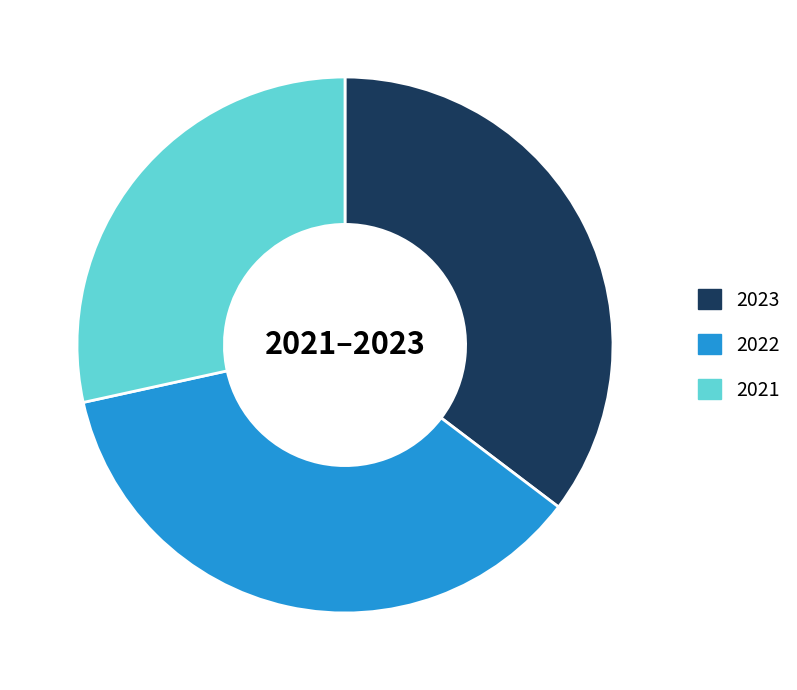

Count the number of slices in the pie.

3